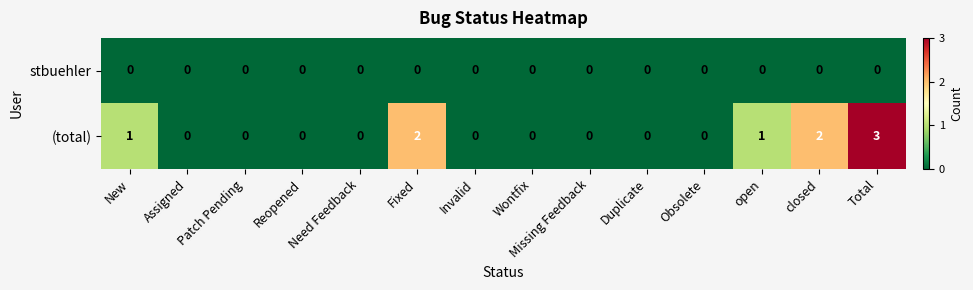

At which category is the sum across all series the highest?

Total